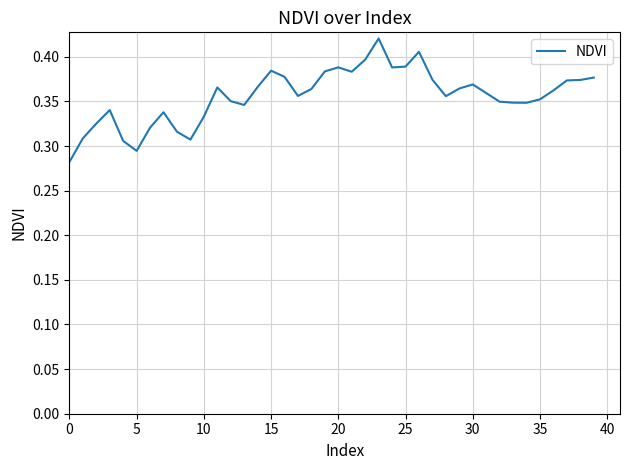

How many points are higher than both their immediate neighbors (excluding endpoints)?

8